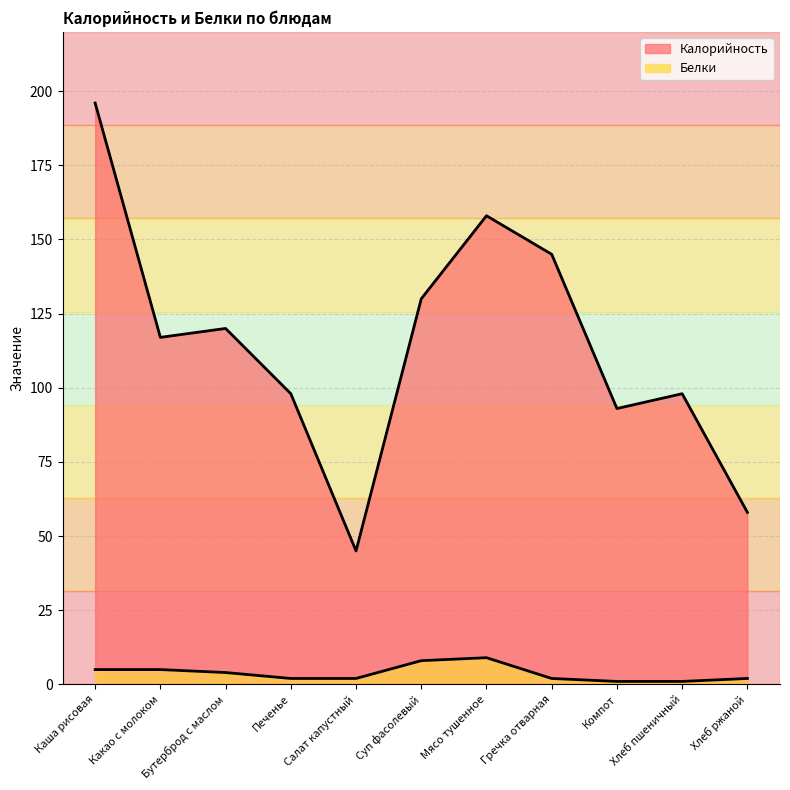

True or false: Белки and Калорийность intersect in this chart.

False